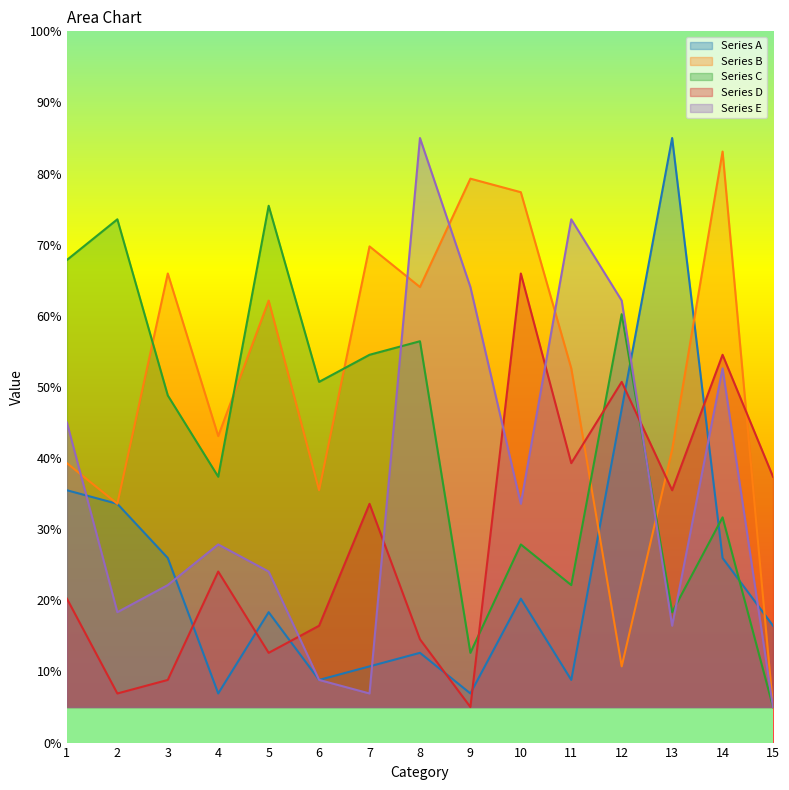

How many data points does each series have?

15